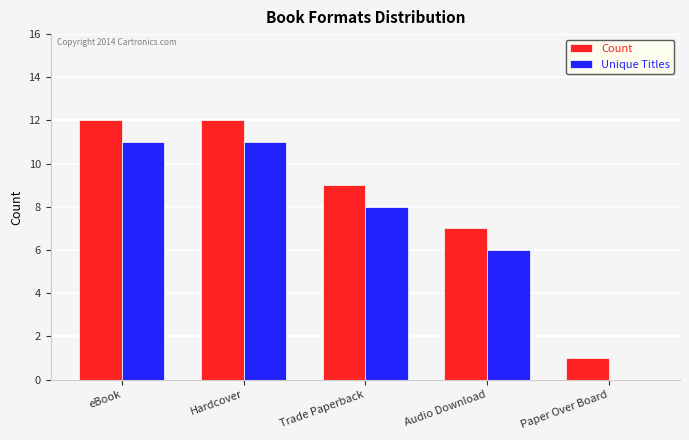

Is it true that Count equals 9 at Trade Paperback?

True